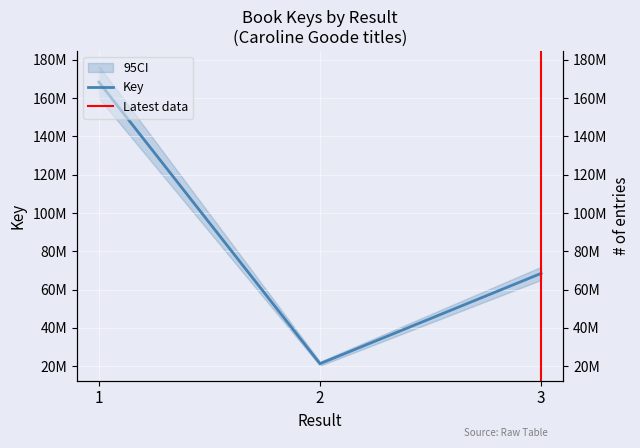

How many lines are shown in the chart?

1